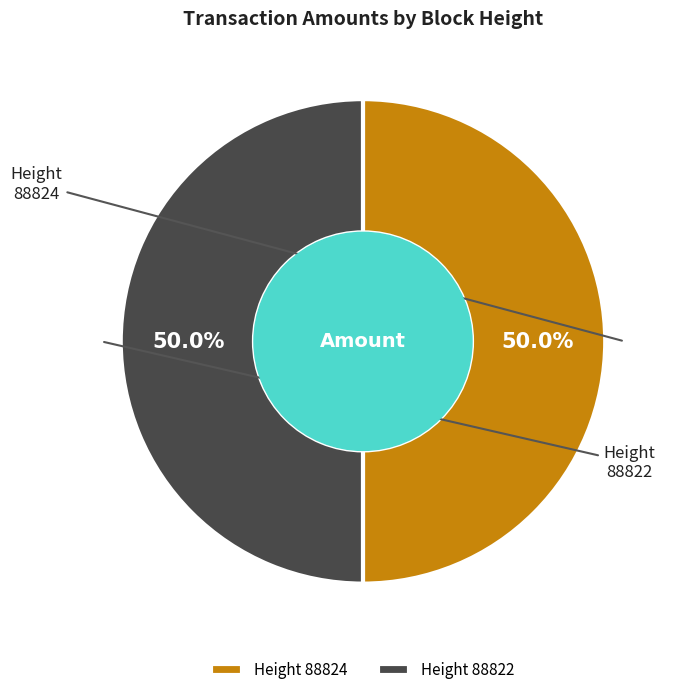

How many segments does this pie chart have?

2